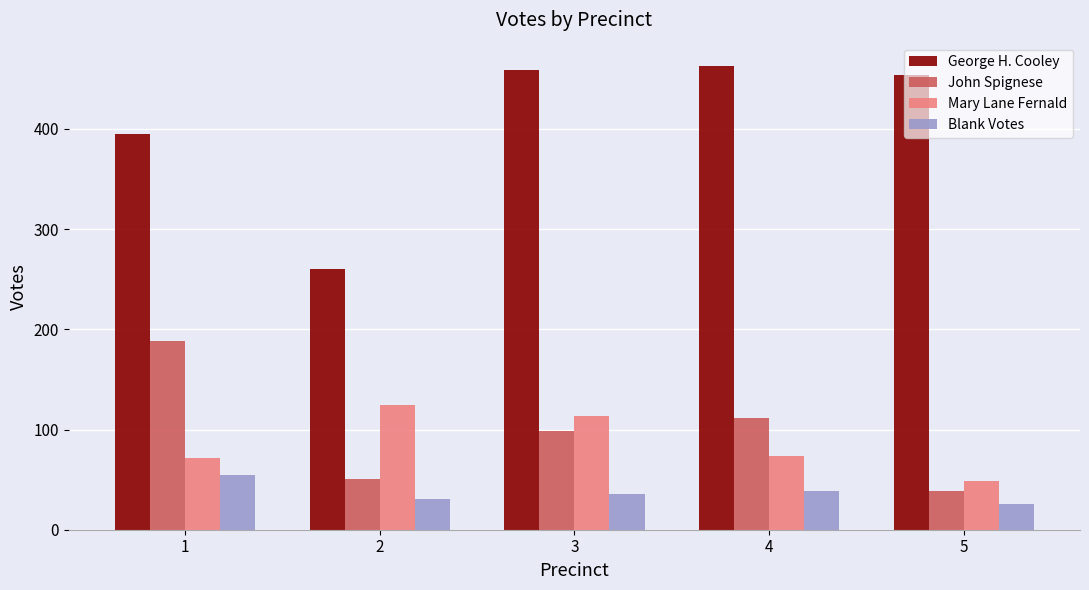

What is the difference between the Blank Votes values at 2 and 1?

24